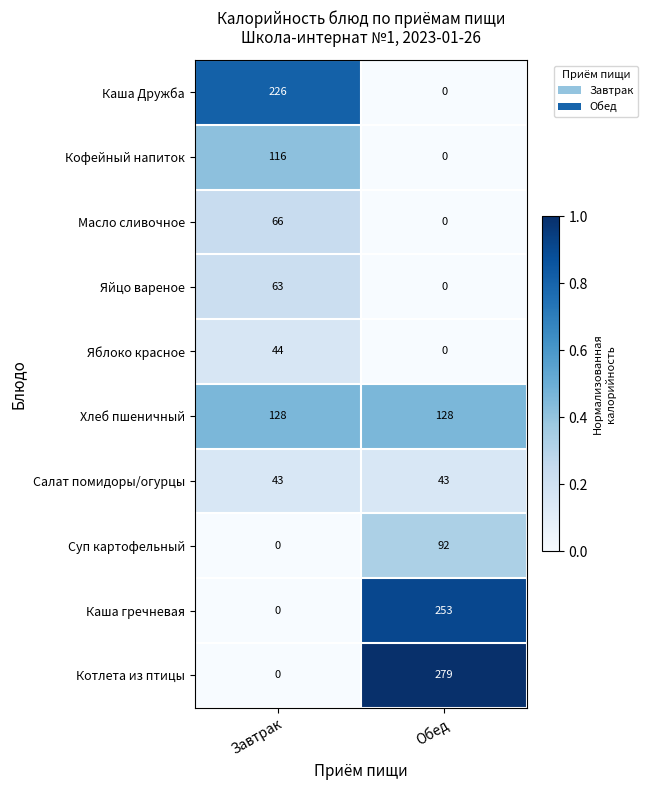

Is it true that Салат помидоры/огурцы equals 43 at Обед?

True